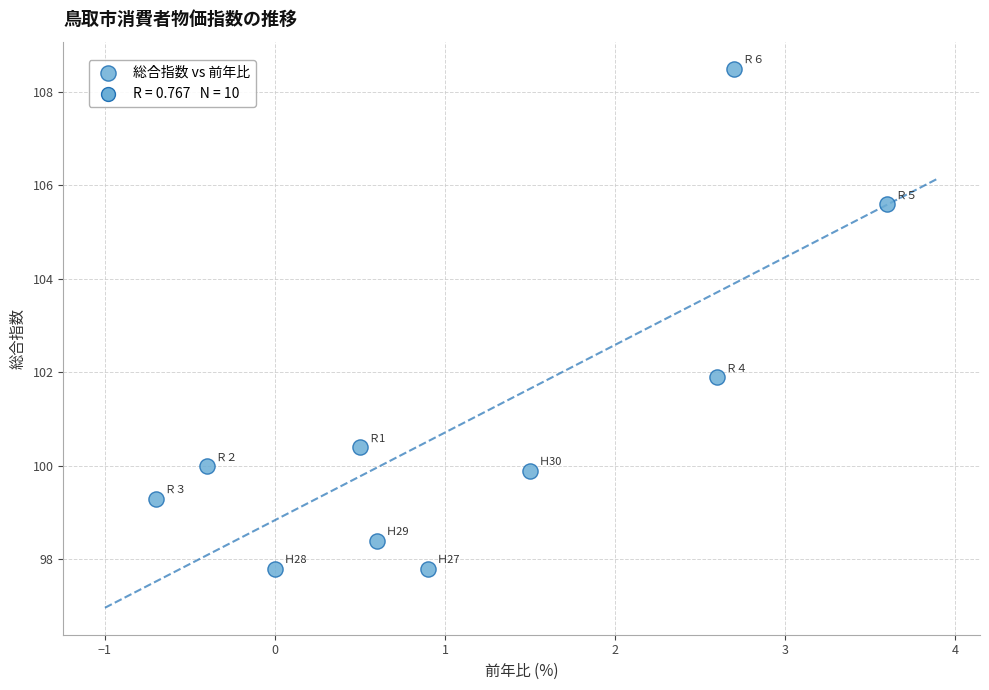

What Y value in the scatter plot is closest to 103?

101.9